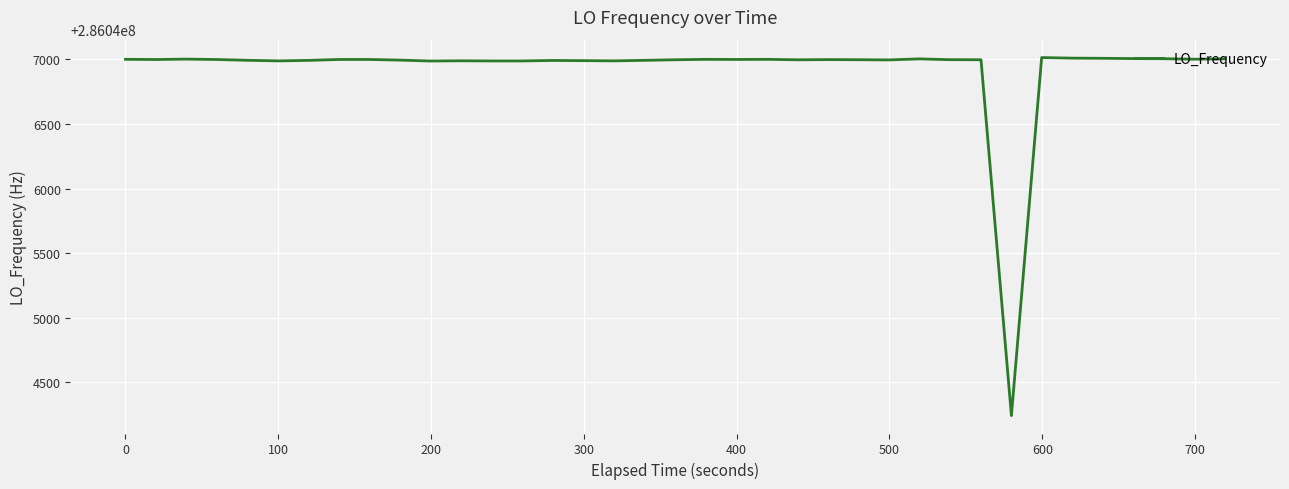

Is this an area chart (filled region under the line)?

No